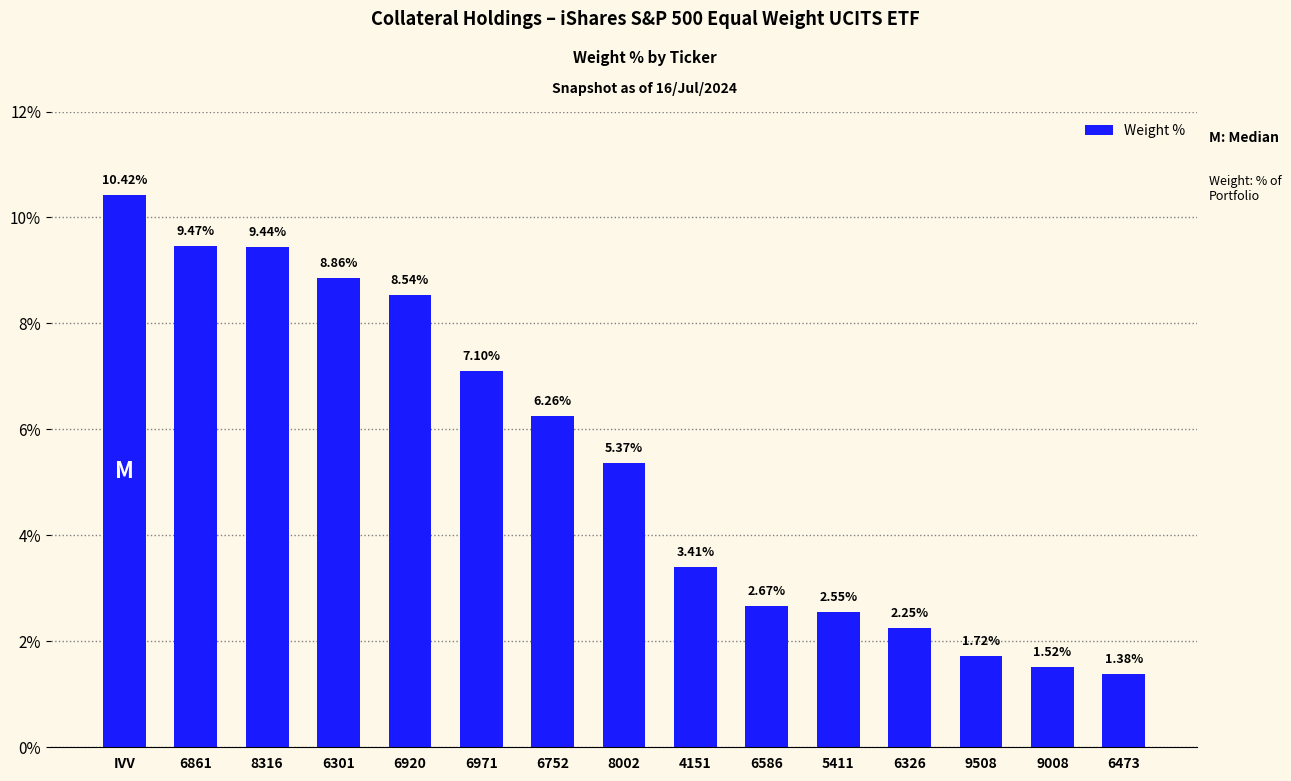

Rank the categories by value from highest to lowest.

IVV, 6861, 8316, 6301, 6920, 6971, 6752, 8002, 4151, 6586, 5411, 6326, 9508, 9008, 6473